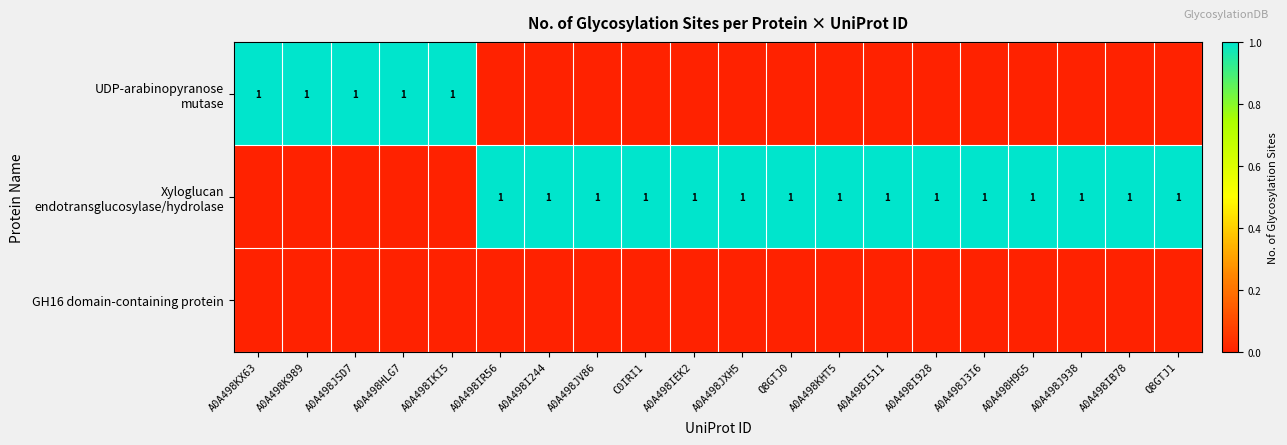

List the series in order of their peak value, lowest first.

GH16 domain-containing protein, UDP-arabinopyranose mutase, Xyloglucan endotransglucosylase/hydrolase